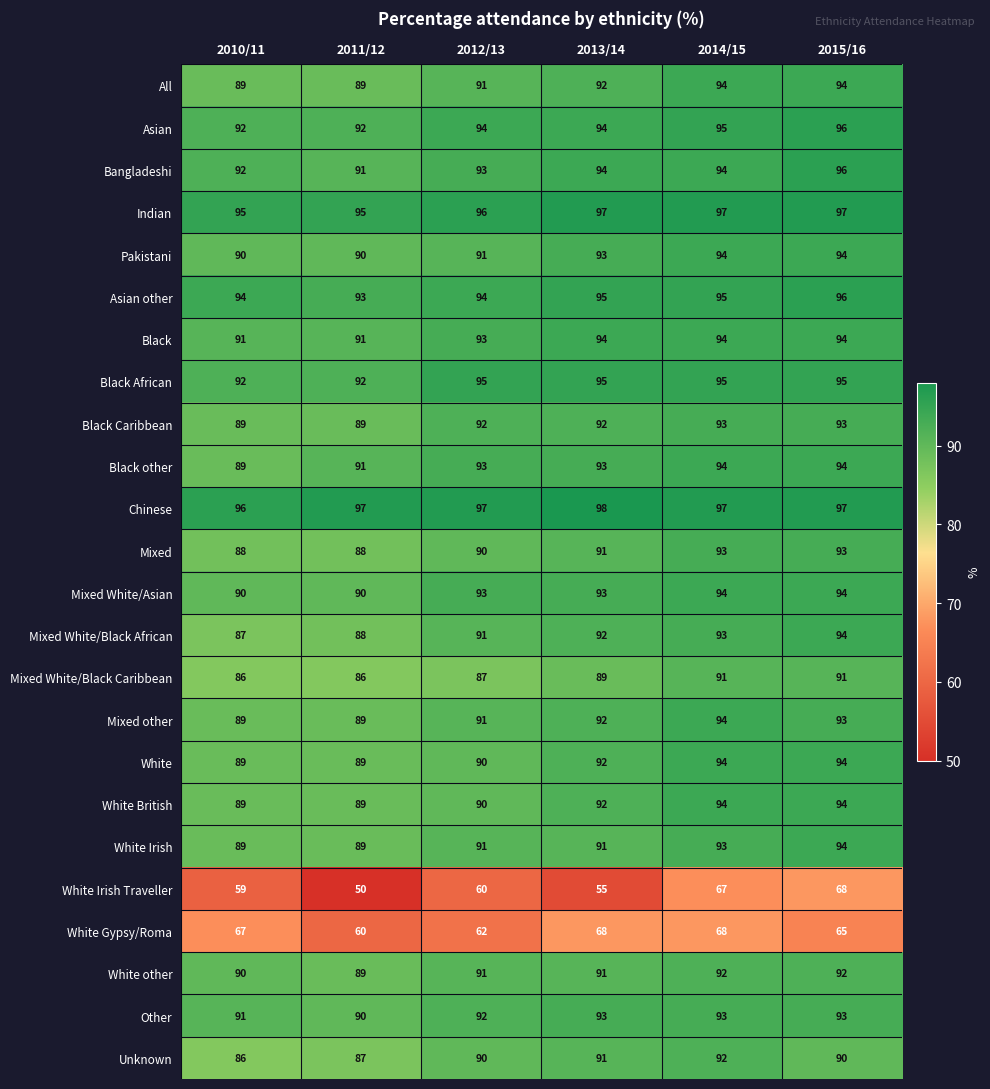

Which series has the largest total across all categories?

Chinese